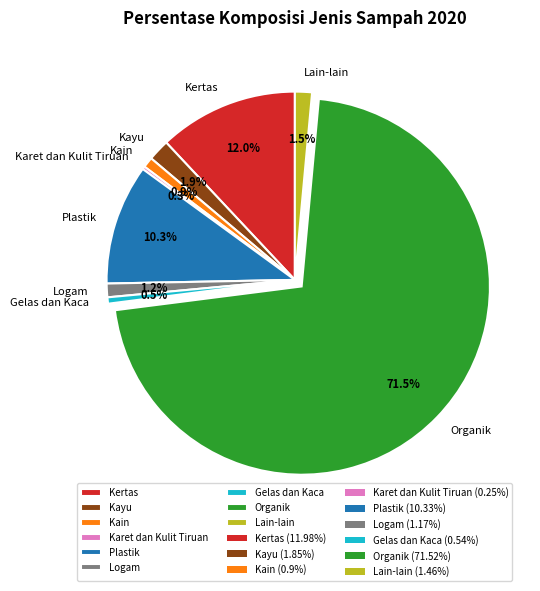

Between Kertas and Plastik, which is larger?

Kertas